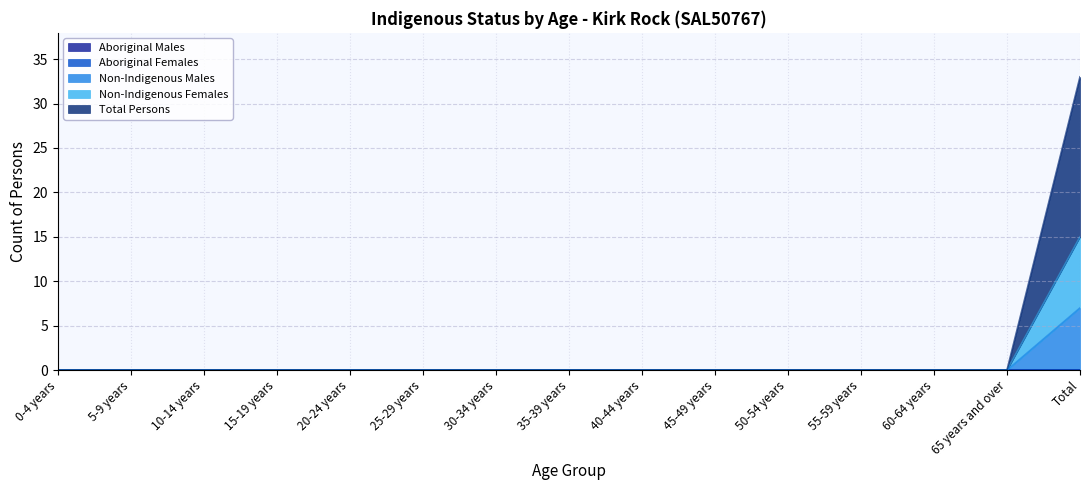

The value of Non-Indigenous Females at 40-44 years is 9. True or false?

False